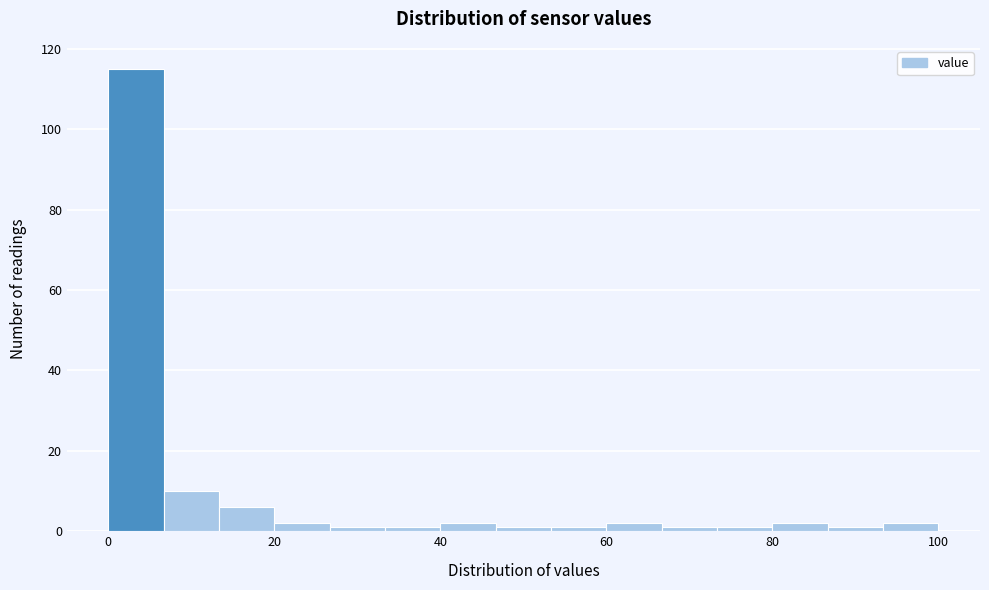

Read against the x-axis, roughly where is the centre of the tallest bar?

4